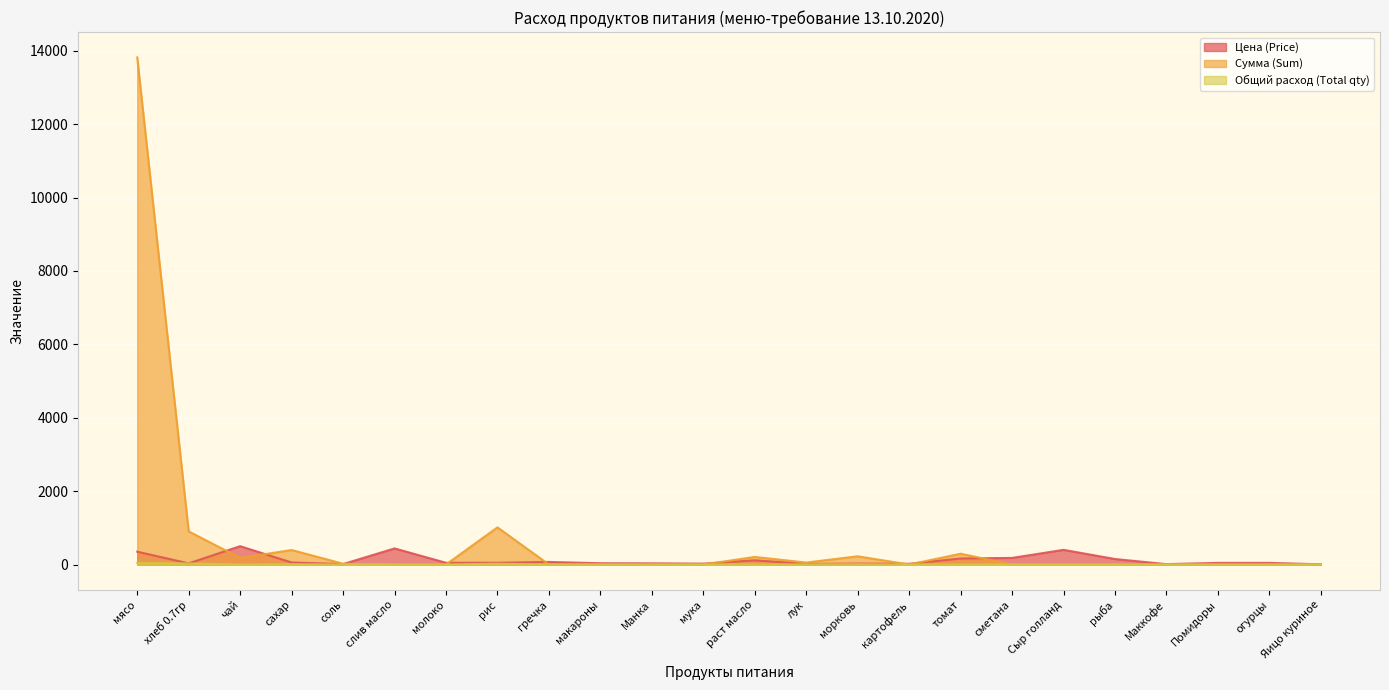

How many lines are shown in the chart?

3